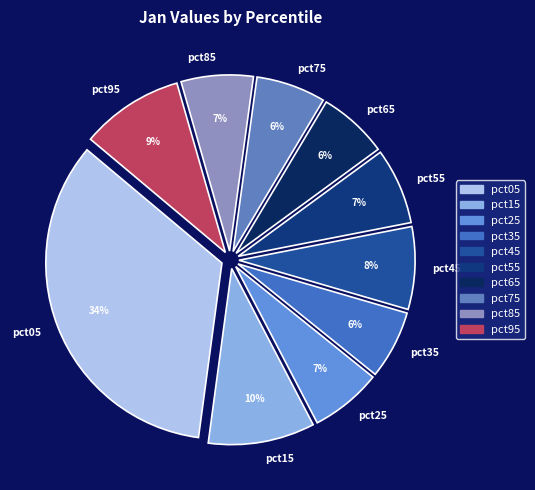

To the nearest percent, what percentage of the pie is pct85?

7%